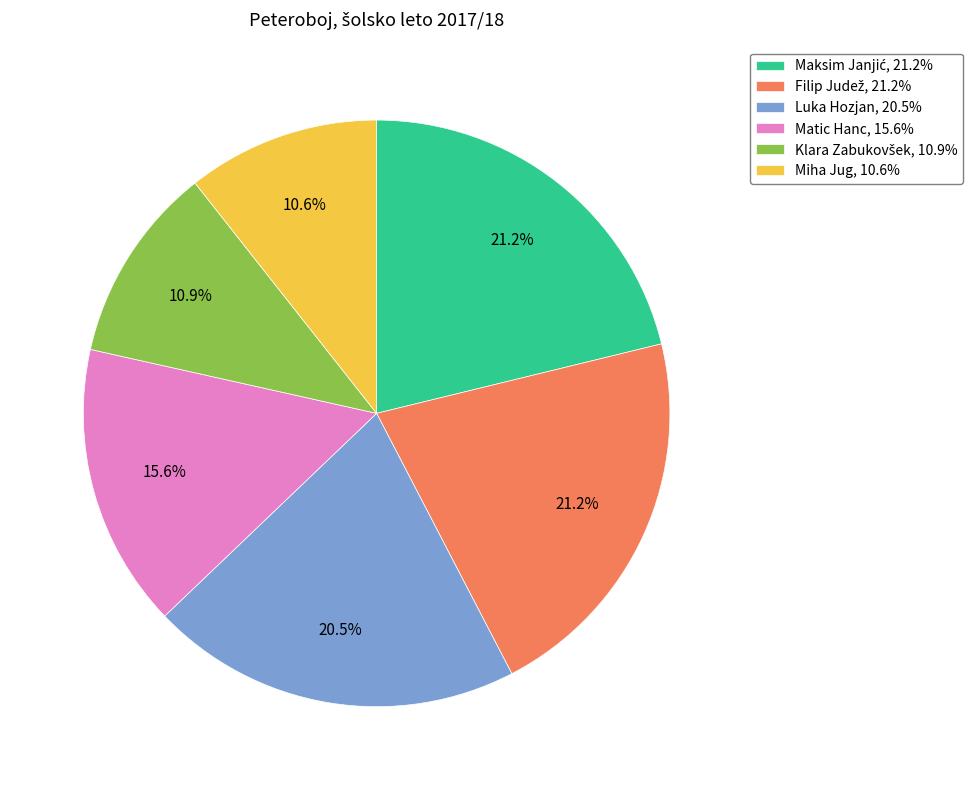

Approximately how many times larger is the value at Luka Hozjan, 20.5% compared to Matic Hanc, 15.6%?

1.3